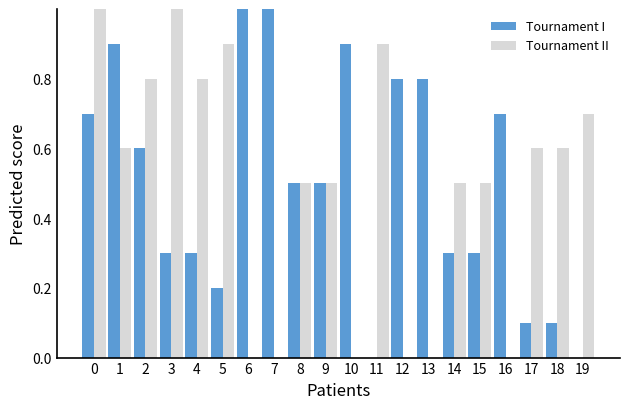

Reading left to right, transcribe all the data shown in this chart.

Tournament I: 0=0.7	1=0.9	2=0.6	3=0.3	4=0.3	5=0.2	6=1.0	7=1.0	8=0.5	9=0.5	10=0.9	11=0.0	12=0.8	13=0.8	14=0.3	15=0.3	16=0.7	17=0.1	18=0.1	19=0.0
Tournament II: 0=1.0	1=0.6	2=0.8	3=1.0	4=0.8	5=0.9	6=0.0	7=0.0	8=0.5	9=0.5	10=0.0	11=0.9	12=0.0	13=0.0	14=0.5	15=0.5	16=0.0	17=0.6	18=0.6	19=0.7